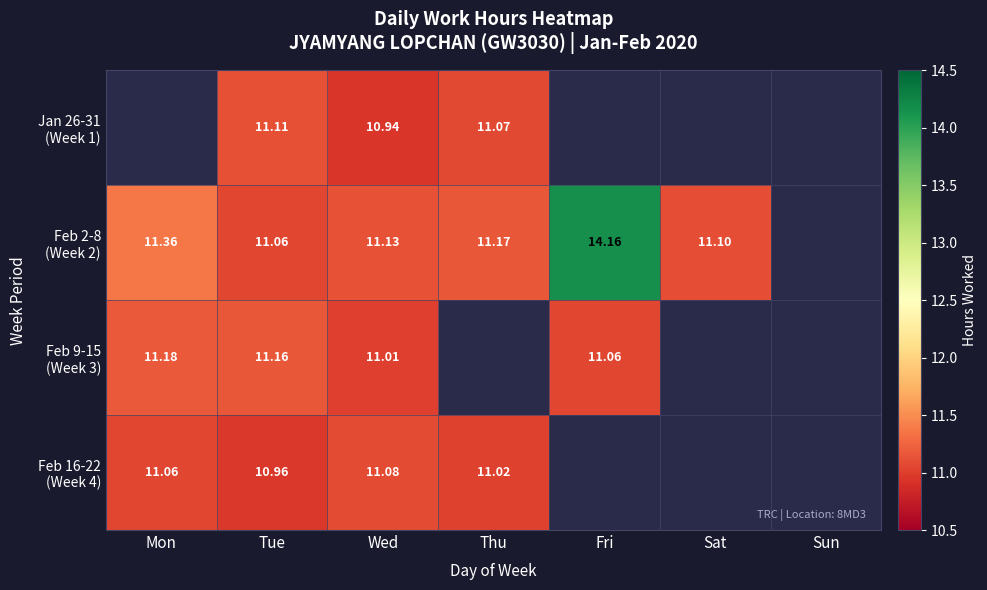

How many positive values does the Feb 16-22 (Week 4) series have?

4